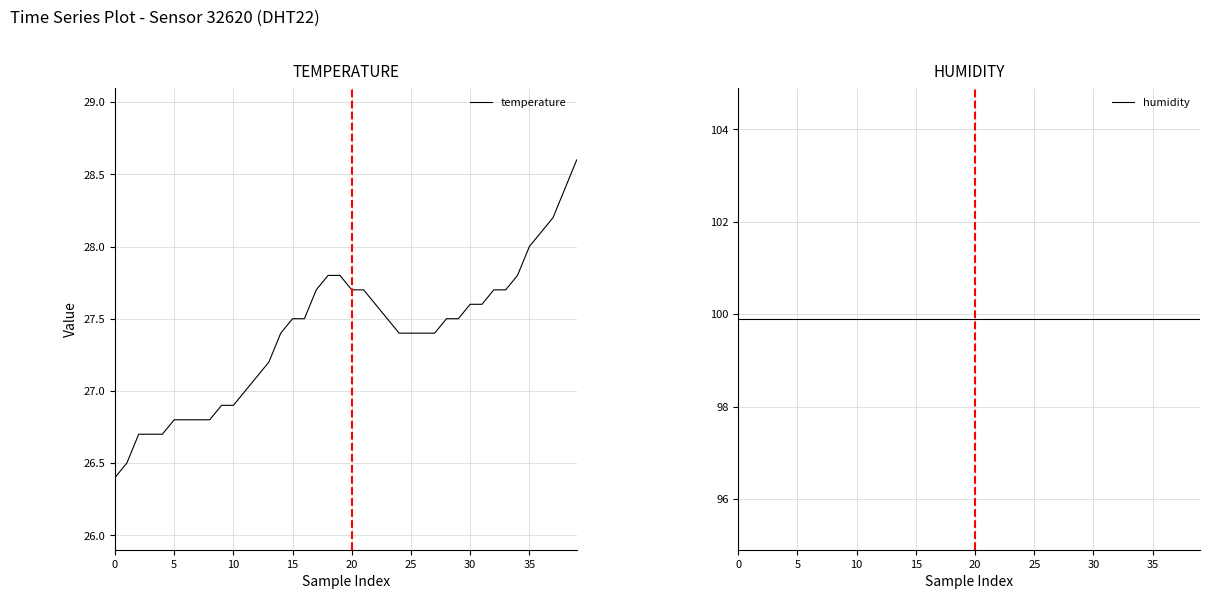

Rank the series by their average value, from lowest to highest.

temperature, humidity